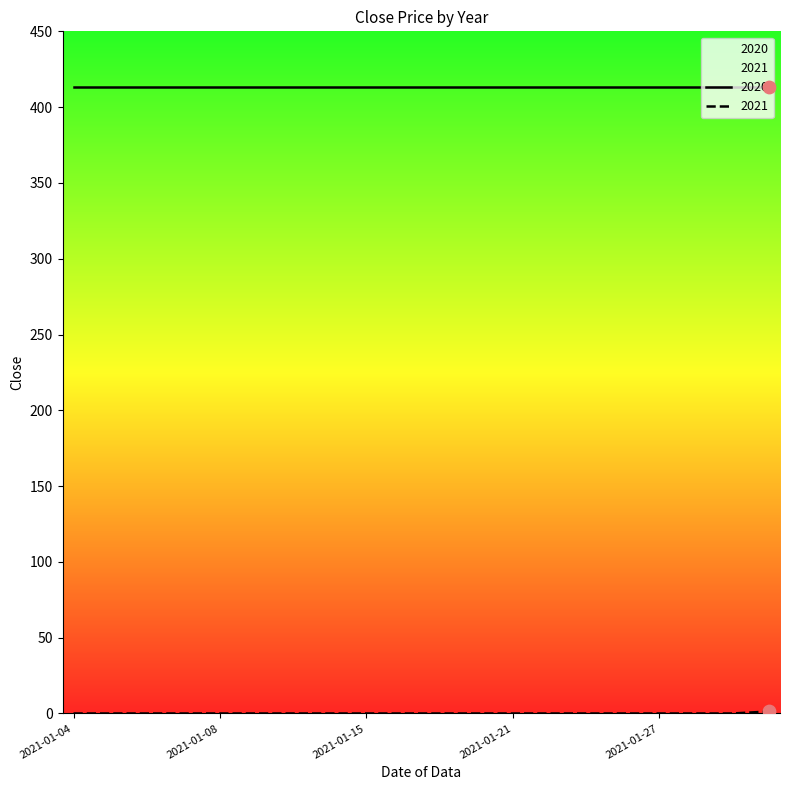

Which has a higher value, 2021-01-20 or 2021-01-29?

2021-01-20